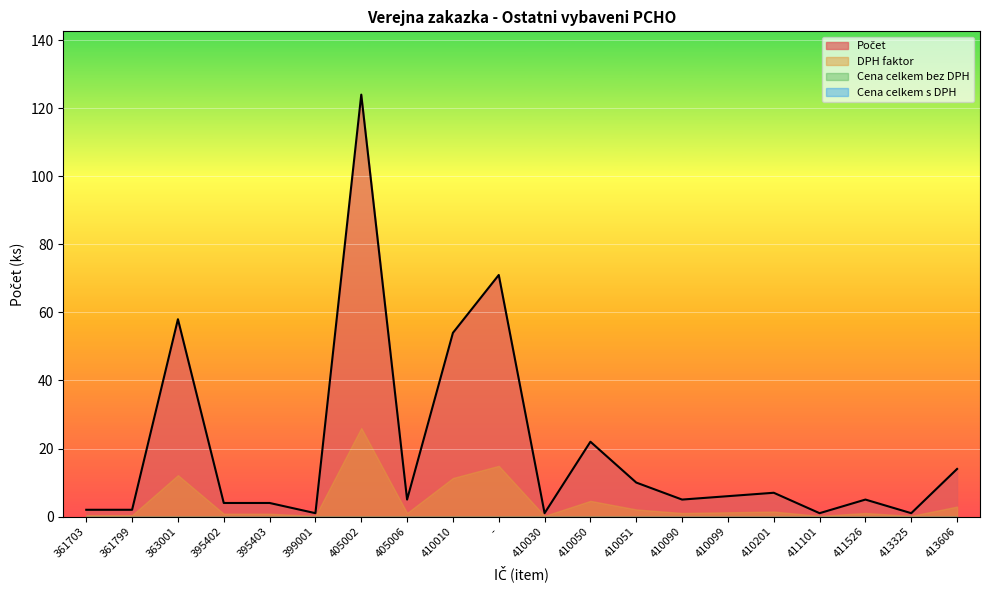

What is the spread (max minus min) of values at -?

71.0